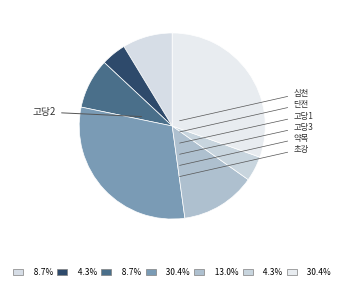

How many slices are in this pie chart?

7